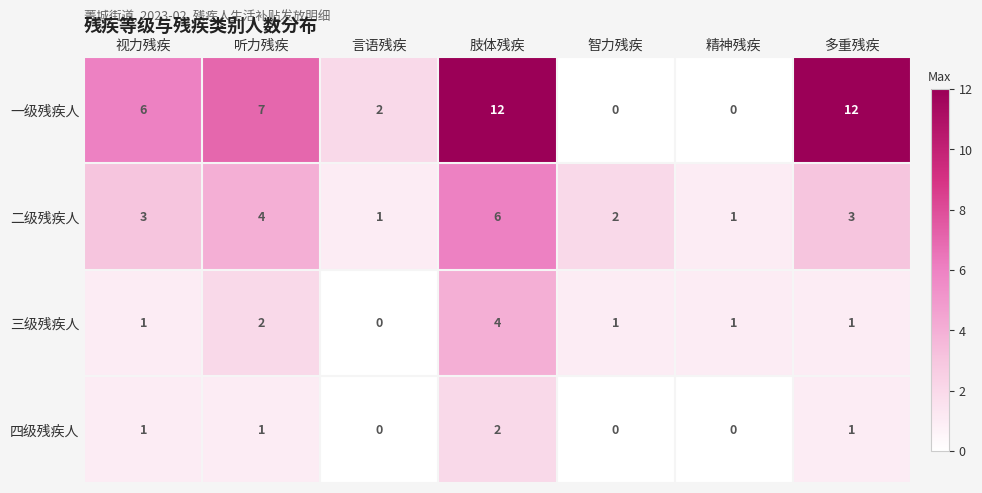

What is the sum of the 一级残疾人 values at 听力残疾 and 视力残疾?

13